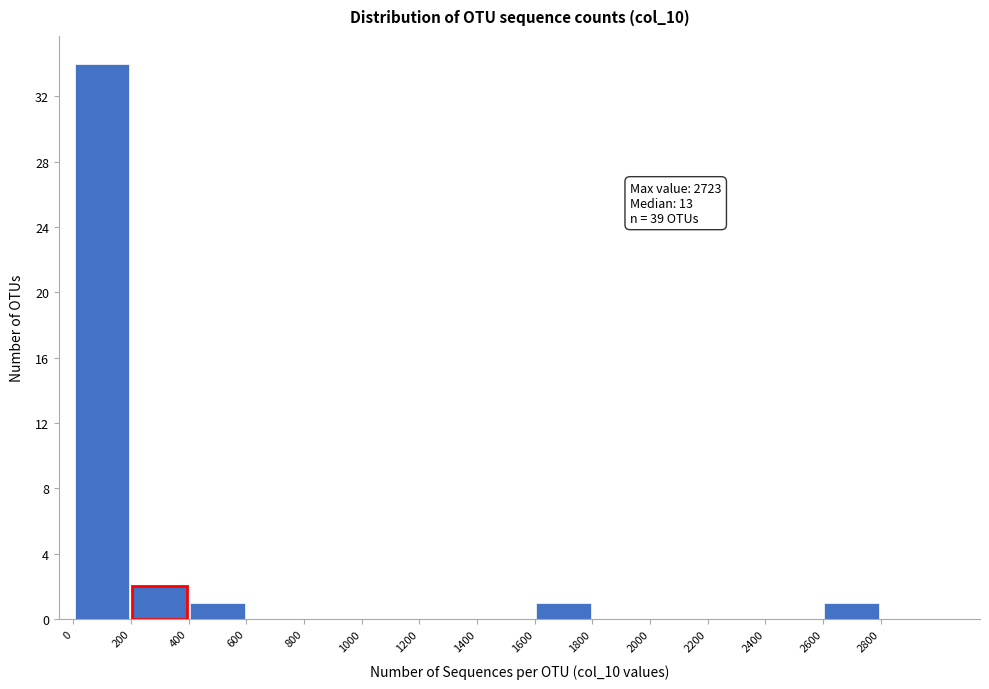

Over which range of the x-axis is the bar tallest?

0 to 200